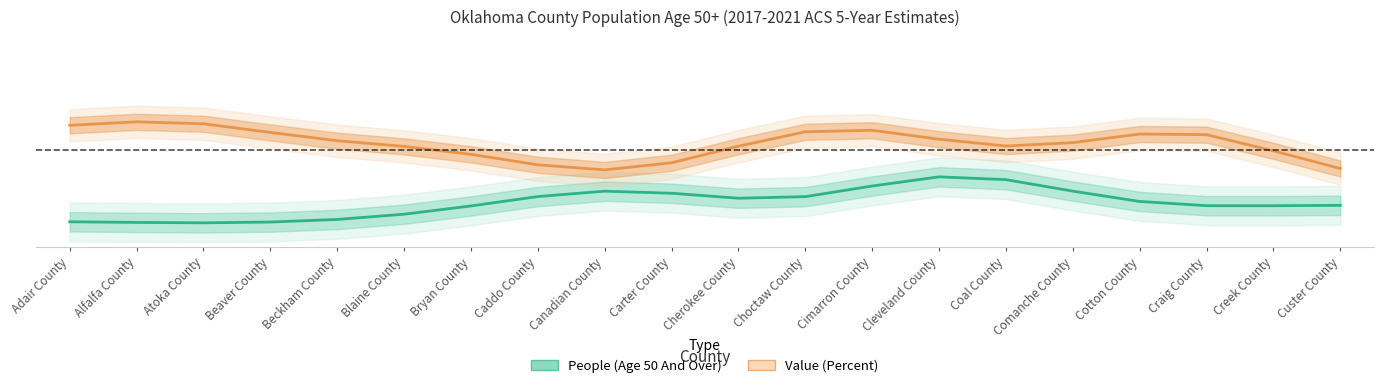

At which category does Value (Percent) reach its first local valley?

Canadian County